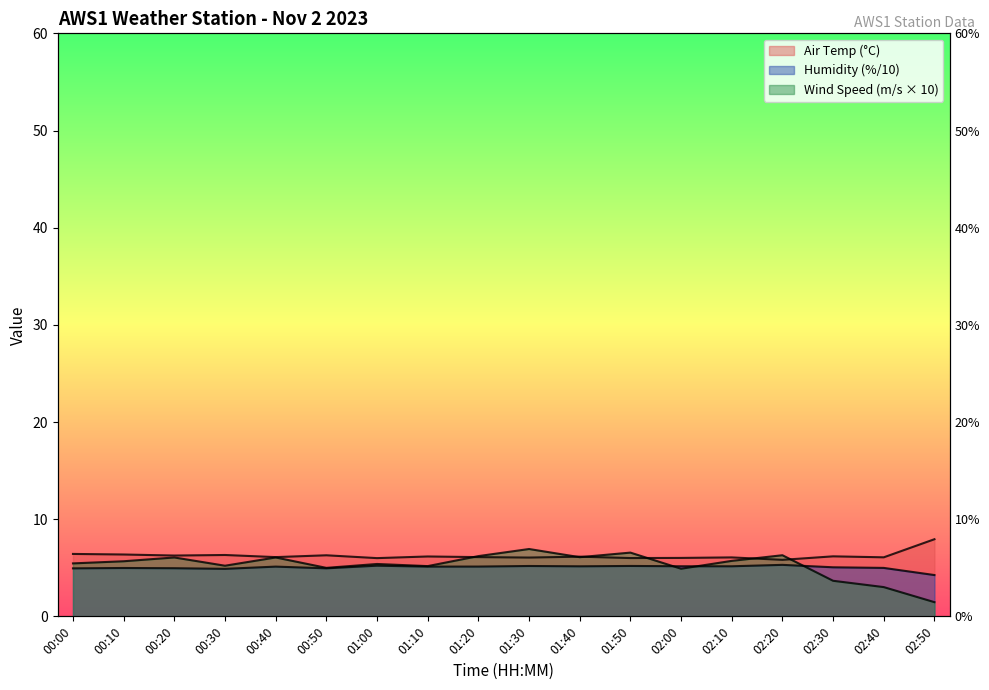

What is the label of the 10th point from the left?

01:30